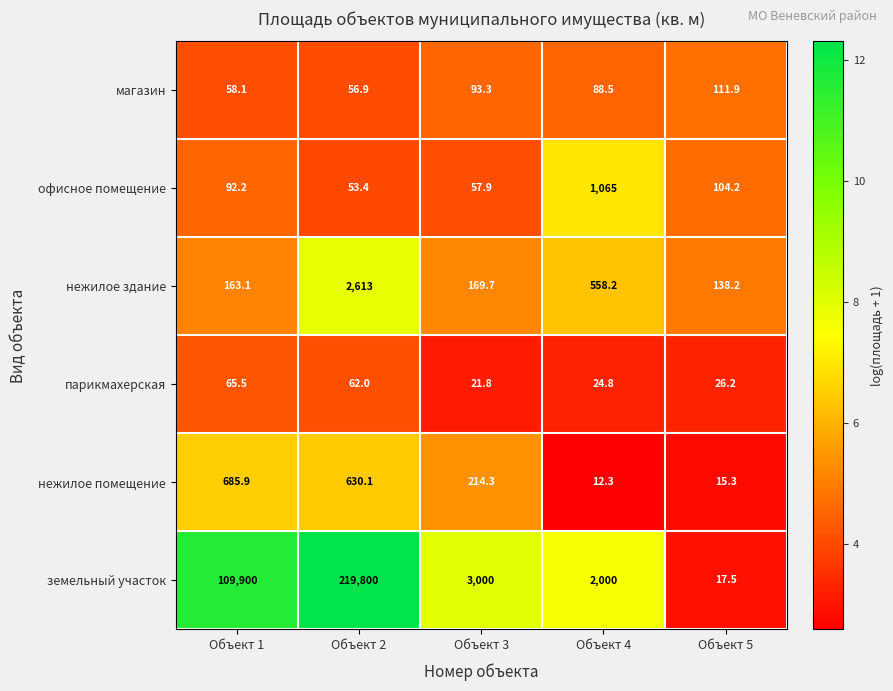

Where is земельный участок nearest to the value 109908?

Объект 1